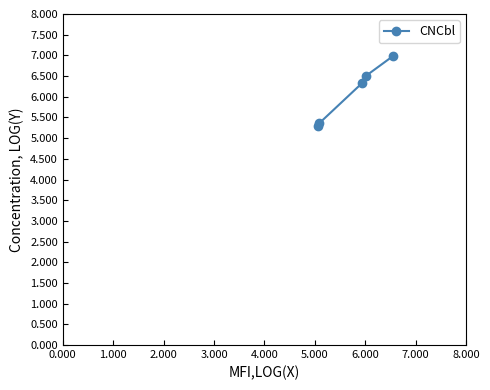

Does the chart display data point markers on the line(s)?

Yes